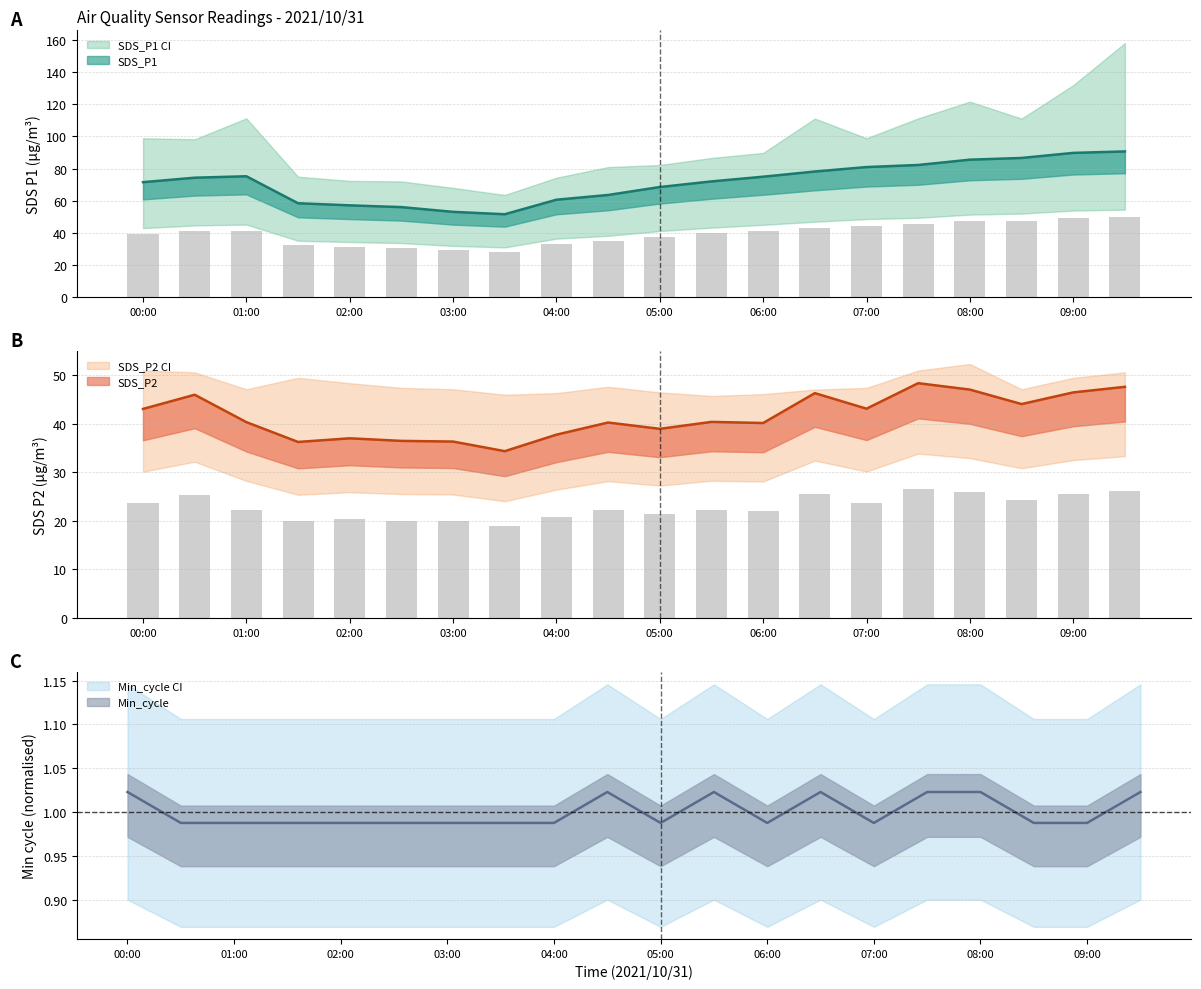

Which category has the lowest value in the SDS_P2 series?

03:30